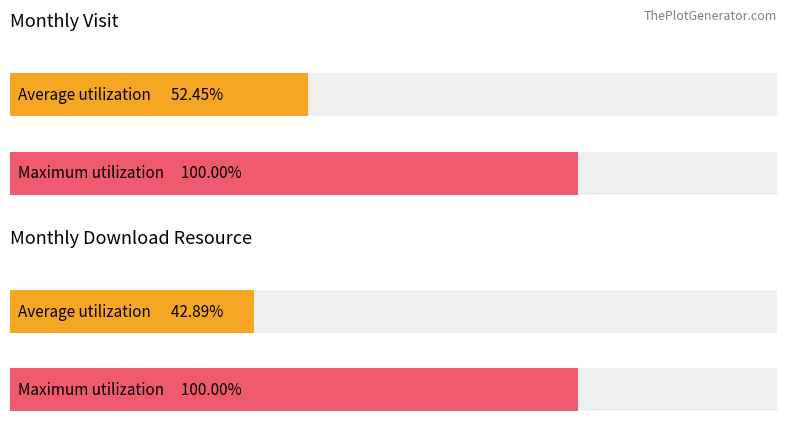

Does the chart contain stacked bars?

No